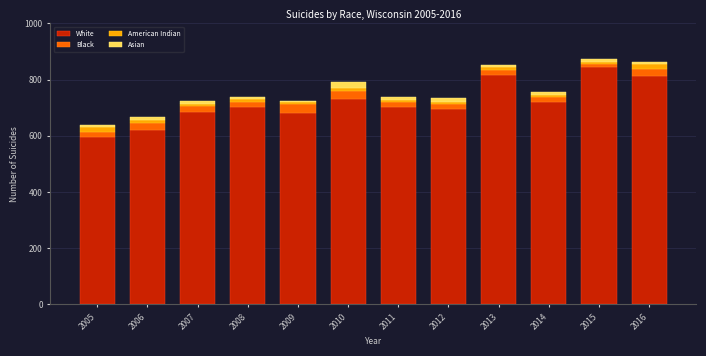

At which label does White reach its minimum?

2005